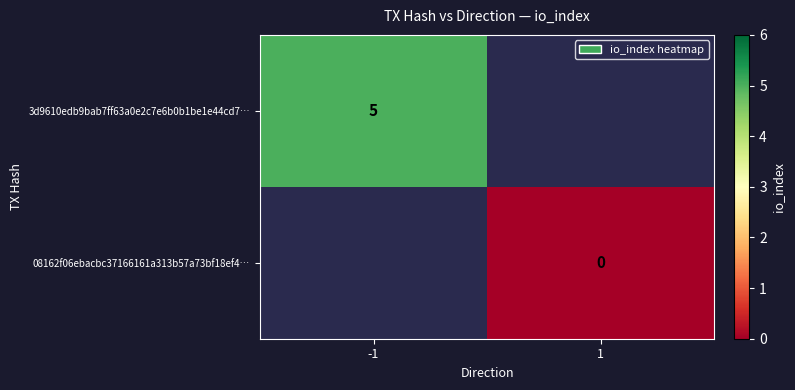

Is it true that 3d9610edb9bab7ff63a0e2c7e6b0b1be1e44cd7… equals 5 at -1?

True